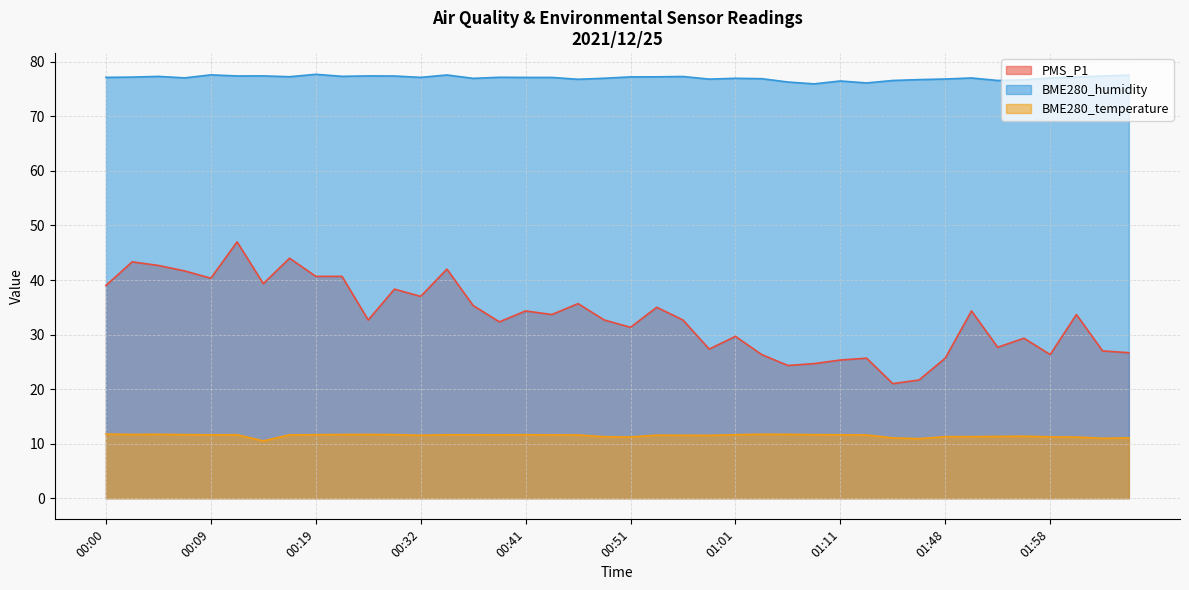

How many lines are shown in the chart?

3